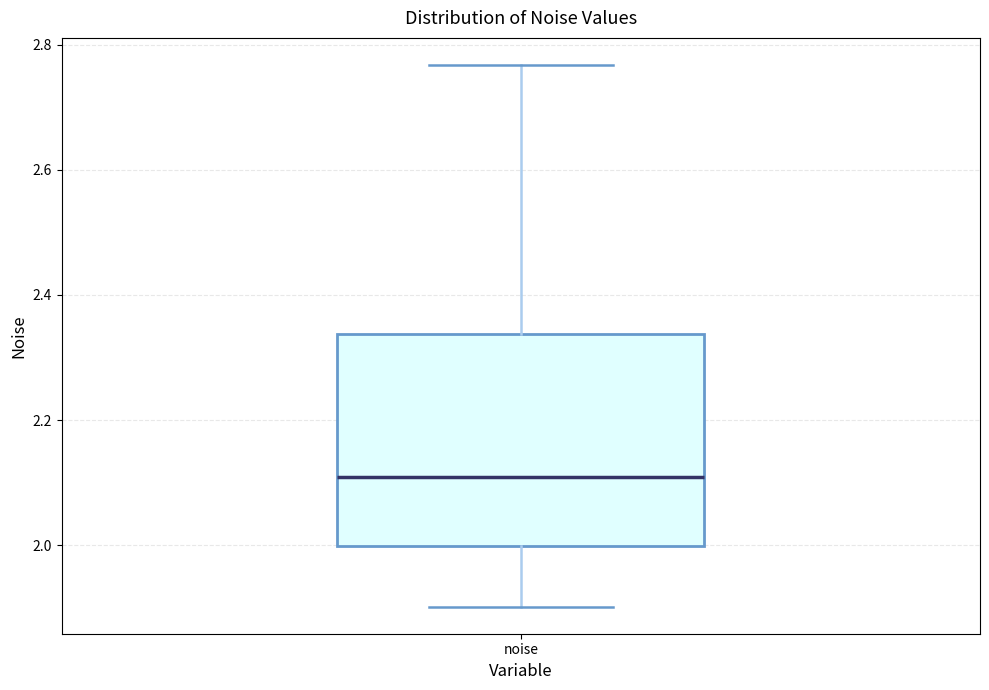

Read this box plot against the y-axis: the position of the median line, the range covered by the box, and the ends of both whiskers. The values are not printed on the chart, so give them approximately, as read against the axis.

median 2.10, box 2.00 to 2.34, whiskers 1.90 to 2.76